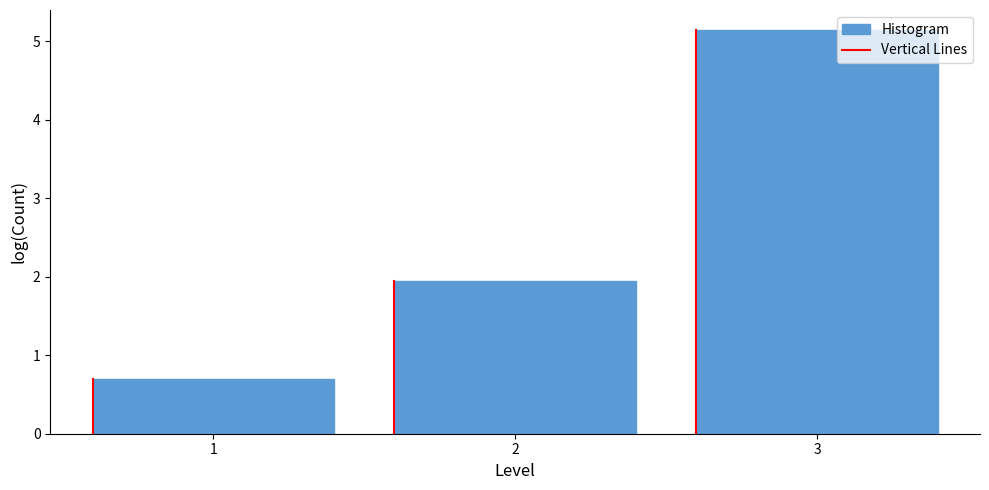

Reading right to left, list all the values displayed in this chart.

3=5.1	2=1.9	1=0.7